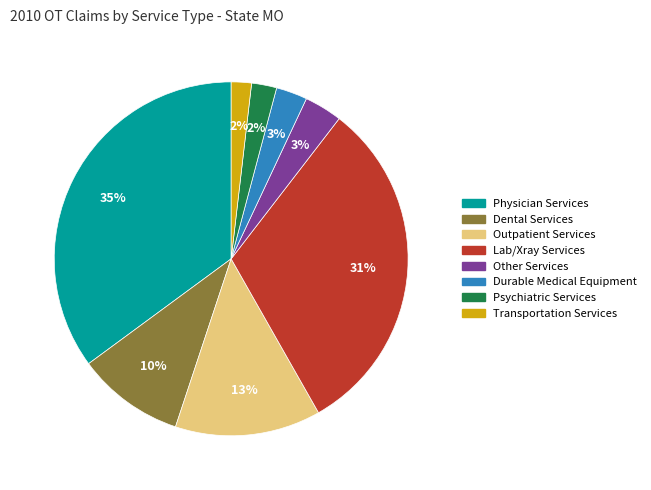

What percentage is the Transportation Services slice, to the nearest percent?

2%